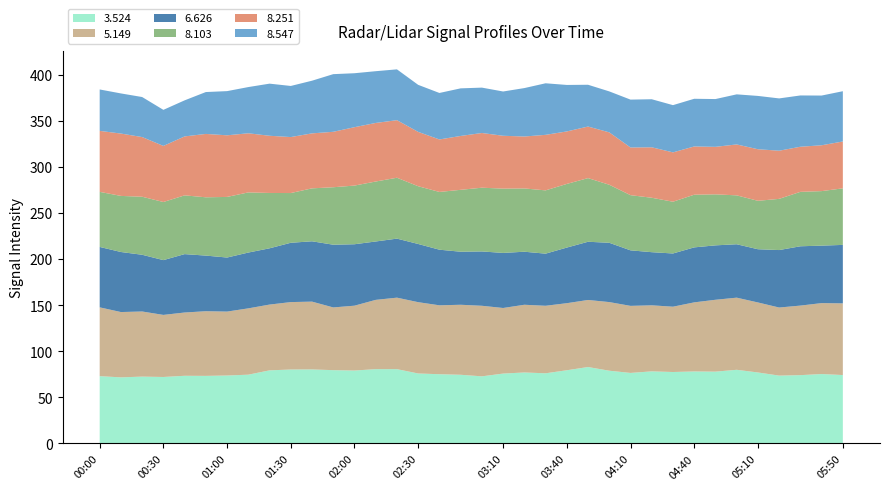

Reading left to right, what are all the values shown in this chart?

3.524: 2008/11/28 00:00=73.0	2008/11/28 00:10=71.7	2008/11/28 00:20=72.5	2008/11/28 00:30=72.1	2008/11/28 00:40=73.4	2008/11/28 00:50=73.3	2008/11/28 01:00=73.7	2008/11/28 01:10=74.6	2008/11/28 01:20=79.3	2008/11/28 01:30=80.2	2008/11/28 01:40=80.3	2008/11/28 01:50=79.5	2008/11/28 02:00=79.1	2008/11/28 02:10=80.6	2008/11/28 02:20=80.6	2008/11/28 02:30=75.9	2008/11/28 02:40=75.1	2008/11/28 02:50=74.5	2008/11/28 03:00=72.8	2008/11/28 03:10=75.8	2008/11/28 03:20=77.0	2008/11/28 03:30=76.1	2008/11/28 03:40=79.4	2008/11/28 03:50=82.9	2008/11/28 04:00=78.9	2008/11/28 04:10=76.5	2008/11/28 04:20=78.2	2008/11/28 04:30=77.5	2008/11/28 04:40=78.1	2008/11/28 04:50=77.9	2008/11/28 05:00=79.9	2008/11/28 05:10=77.0	2008/11/28 05:20=73.6	2008/11/28 05:30=74.1	2008/11/28 05:40=75.3	2008/11/28 05:50=74.2
5.149: 2008/11/28 00:00=74.6	2008/11/28 00:10=70.8	2008/11/28 00:20=70.6	2008/11/28 00:30=67.3	2008/11/28 00:40=68.6	2008/11/28 00:50=70.1	2008/11/28 01:00=69.3	2008/11/28 01:10=71.9	2008/11/28 01:20=71.3	2008/11/28 01:30=73.1	2008/11/28 01:40=73.5	2008/11/28 01:50=68.0	2008/11/28 02:00=70.3	2008/11/28 02:10=75.1	2008/11/28 02:20=77.5	2008/11/28 02:30=77.3	2008/11/28 02:40=74.7	2008/11/28 02:50=75.9	2008/11/28 03:00=76.5	2008/11/28 03:10=71.1	2008/11/28 03:20=73.4	2008/11/28 03:30=73.2	2008/11/28 03:40=72.7	2008/11/28 03:50=72.7	2008/11/28 04:00=74.4	2008/11/28 04:10=72.7	2008/11/28 04:20=71.6	2008/11/28 04:30=70.8	2008/11/28 04:40=74.9	2008/11/28 04:50=77.9	2008/11/28 05:00=78.2	2008/11/28 05:10=75.9	2008/11/28 05:20=73.8	2008/11/28 05:30=75.4	2008/11/28 05:40=76.9	2008/11/28 05:50=77.7
6.626: 2008/11/28 00:00=65.5	2008/11/28 00:10=65.1	2008/11/28 00:20=61.5	2008/11/28 00:30=59.4	2008/11/28 00:40=63.3	2008/11/28 00:50=60.3	2008/11/28 01:00=58.6	2008/11/28 01:10=60.5	2008/11/28 01:20=61.0	2008/11/28 01:30=64.3	2008/11/28 01:40=65.4	2008/11/28 01:50=68.0	2008/11/28 02:00=66.6	2008/11/28 02:10=63.3	2008/11/28 02:20=64.0	2008/11/28 02:30=63.1	2008/11/28 02:40=60.3	2008/11/28 02:50=57.5	2008/11/28 03:00=58.9	2008/11/28 03:10=59.7	2008/11/28 03:20=57.5	2008/11/28 03:30=56.5	2008/11/28 03:40=60.3	2008/11/28 03:50=63.1	2008/11/28 04:00=64.3	2008/11/28 04:10=60.2	2008/11/28 04:20=57.6	2008/11/28 04:30=57.7	2008/11/28 04:40=59.6	2008/11/28 04:50=59.0	2008/11/28 05:00=57.9	2008/11/28 05:10=57.7	2008/11/28 05:20=62.3	2008/11/28 05:30=64.3	2008/11/28 05:40=62.3	2008/11/28 05:50=63.4
8.103: 2008/11/28 00:00=59.7	2008/11/28 00:10=60.8	2008/11/28 00:20=62.9	2008/11/28 00:30=63.0	2008/11/28 00:40=63.7	2008/11/28 00:50=63.2	2008/11/28 01:00=65.7	2008/11/28 01:10=65.2	2008/11/28 01:20=60.0	2008/11/28 01:30=53.9	2008/11/28 01:40=57.4	2008/11/28 01:50=62.3	2008/11/28 02:00=63.6	2008/11/28 02:10=65.0	2008/11/28 02:20=66.0	2008/11/28 02:30=62.6	2008/11/28 02:40=62.6	2008/11/28 02:50=67.1	2008/11/28 03:00=69.1	2008/11/28 03:10=69.7	2008/11/28 03:20=68.6	2008/11/28 03:30=68.6	2008/11/28 03:40=69.0	2008/11/28 03:50=69.0	2008/11/28 04:00=62.9	2008/11/28 04:10=59.8	2008/11/28 04:20=59.0	2008/11/28 04:30=56.1	2008/11/28 04:40=57.1	2008/11/28 04:50=55.3	2008/11/28 05:00=53.0	2008/11/28 05:10=52.5	2008/11/28 05:20=55.5	2008/11/28 05:30=59.0	2008/11/28 05:40=59.1	2008/11/28 05:50=61.3
8.251: 2008/11/28 00:00=66.1	2008/11/28 00:10=67.6	2008/11/28 00:20=64.7	2008/11/28 00:30=60.8	2008/11/28 00:40=63.9	2008/11/28 00:50=68.7	2008/11/28 01:00=66.8	2008/11/28 01:10=64.1	2008/11/28 01:20=62.0	2008/11/28 01:30=60.7	2008/11/28 01:40=59.6	2008/11/28 01:50=60.1	2008/11/28 02:00=63.3	2008/11/28 02:10=63.5	2008/11/28 02:20=62.4	2008/11/28 02:30=58.9	2008/11/28 02:40=56.9	2008/11/28 02:50=58.4	2008/11/28 03:00=59.3	2008/11/28 03:10=57.3	2008/11/28 03:20=56.3	2008/11/28 03:30=60.2	2008/11/28 03:40=56.9	2008/11/28 03:50=55.9	2008/11/28 04:00=56.8	2008/11/28 04:10=51.7	2008/11/28 04:20=54.7	2008/11/28 04:30=53.5	2008/11/28 04:40=52.3	2008/11/28 04:50=51.5	2008/11/28 05:00=55.2	2008/11/28 05:10=55.9	2008/11/28 05:20=52.2	2008/11/28 05:30=48.9	2008/11/28 05:40=49.7	2008/11/28 05:50=50.8
8.547: 2008/11/28 00:00=44.9	2008/11/28 00:10=43.5	2008/11/28 00:20=43.4	2008/11/28 00:30=39.1	2008/11/28 00:40=39.1	2008/11/28 00:50=45.4	2008/11/28 01:00=47.9	2008/11/28 01:10=50.1	2008/11/28 01:20=56.5	2008/11/28 01:30=55.4	2008/11/28 01:40=57.1	2008/11/28 01:50=62.5	2008/11/28 02:00=58.5	2008/11/28 02:10=56.1	2008/11/28 02:20=55.1	2008/11/28 02:30=51.0	2008/11/28 02:40=50.4	2008/11/28 02:50=51.6	2008/11/28 03:00=49.2	2008/11/28 03:10=48.0	2008/11/28 03:20=52.5	2008/11/28 03:30=55.9	2008/11/28 03:40=50.4	2008/11/28 03:50=45.3	2008/11/28 04:00=44.4	2008/11/28 04:10=51.9	2008/11/28 04:20=52.1	2008/11/28 04:30=51.2	2008/11/28 04:40=51.7	2008/11/28 04:50=51.8	2008/11/28 05:00=54.3	2008/11/28 05:10=57.8	2008/11/28 05:20=56.7	2008/11/28 05:30=55.6	2008/11/28 05:40=53.9	2008/11/28 05:50=54.5